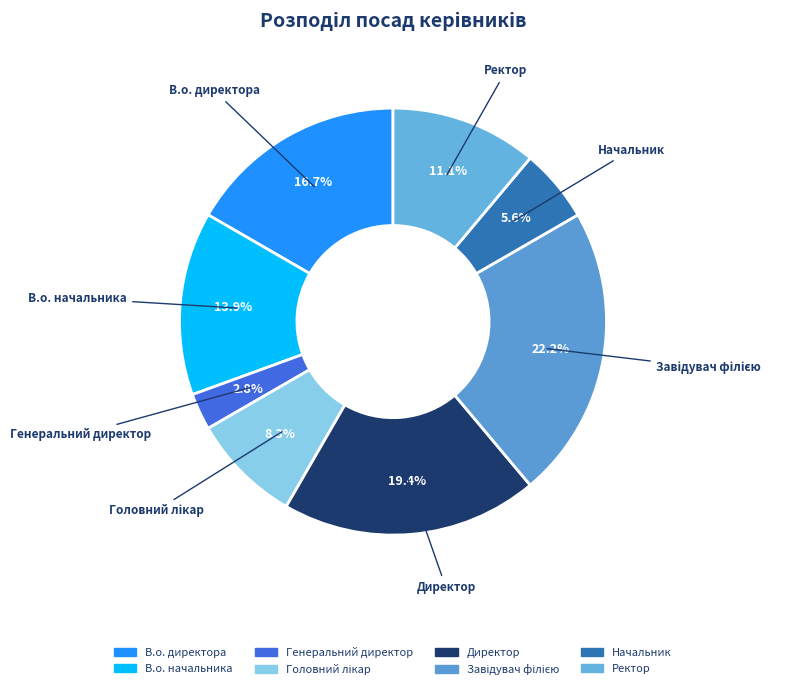

To the nearest percent, what portion does Ректор represent?

11%